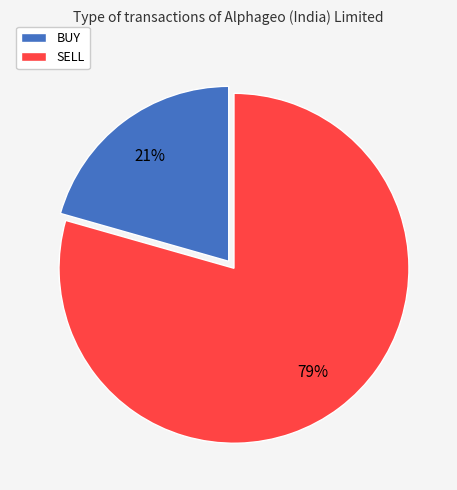

Which has a higher value, BUY or SELL?

SELL